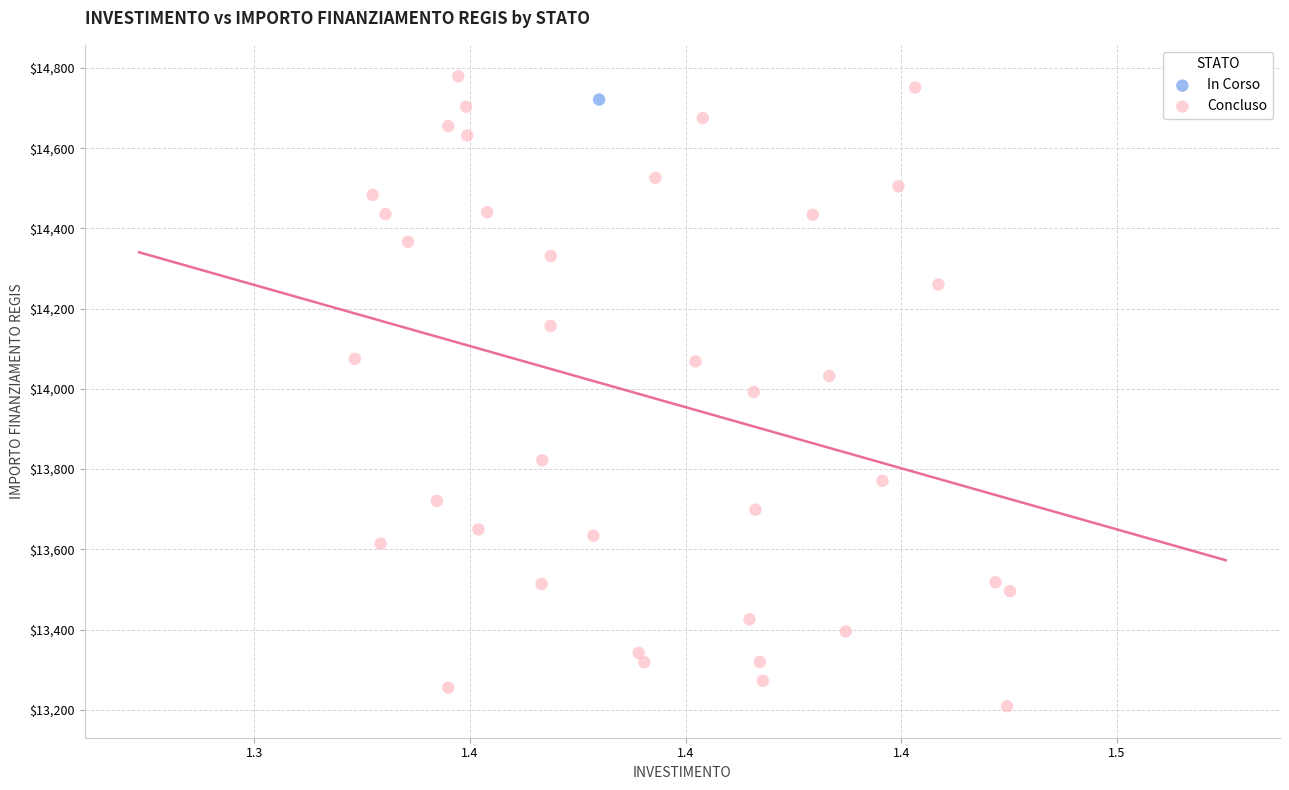

What are all the series names shown in the legend?

In Corso, Concluso